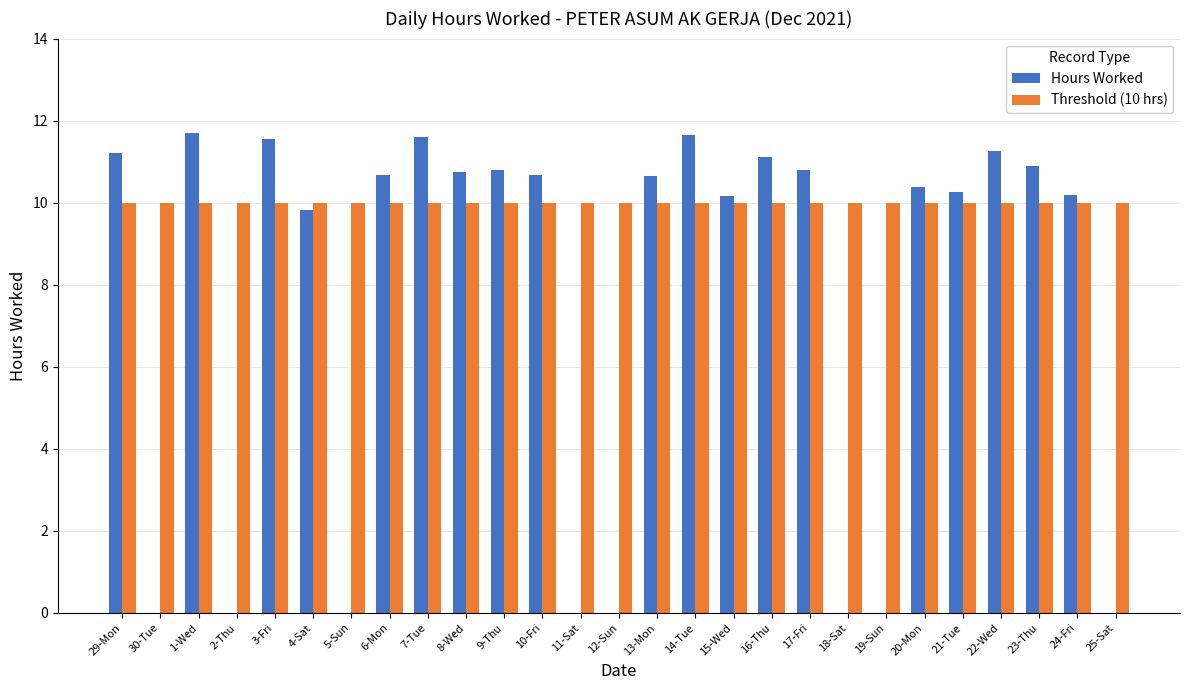

Where does the Hours Worked series first go above 10?

29-Mon